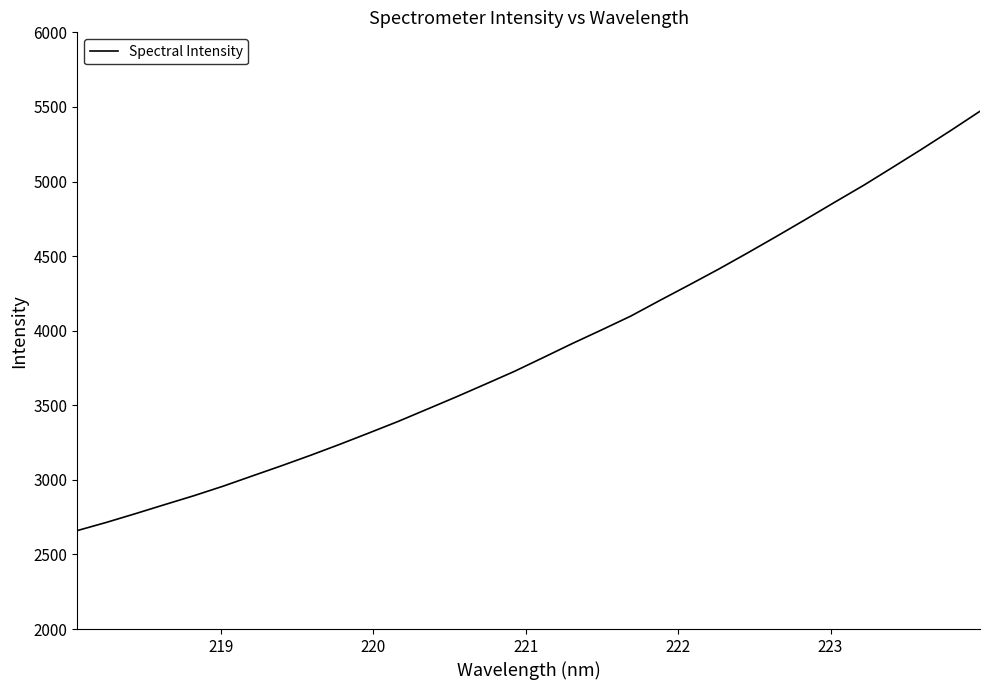

What is the difference between the maximum and minimum values?

2811.1